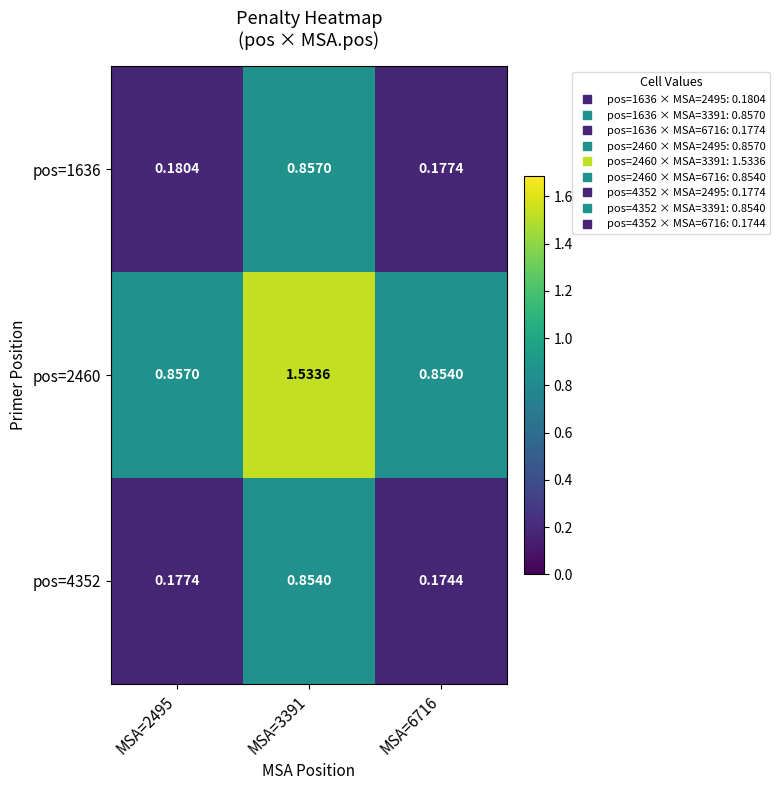

Reading right to left, list all the values displayed in this chart.

pos=1636: MSA=6716=0.2	MSA=3391=0.9	MSA=2495=0.2
pos=2460: MSA=6716=0.9	MSA=3391=1.5	MSA=2495=0.9
pos=4352: MSA=6716=0.2	MSA=3391=0.9	MSA=2495=0.2